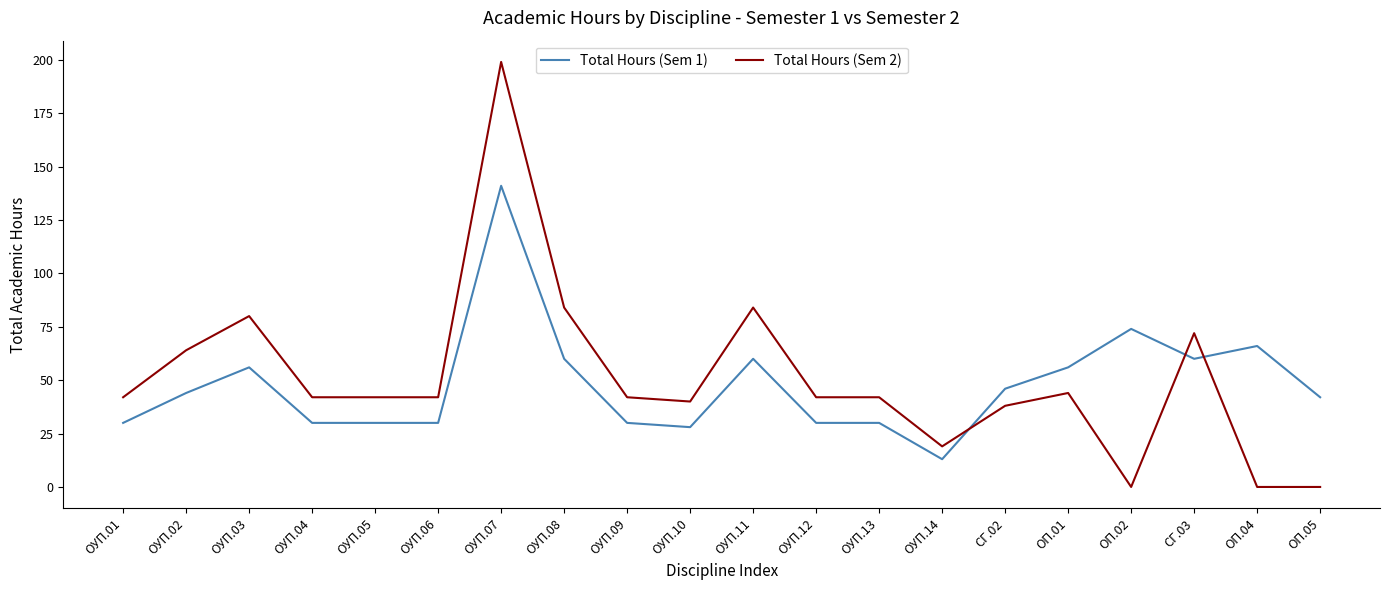

Reading left to right, extract all data points from this chart.

Total Hours (Sem 1): 30	44	56	30	30	30	141	60	30	28	60	30	30	13	46	56	74	60	66	42
Total Hours (Sem 2): 42	64	80	42	42	42	199	84	42	40	84	42	42	19	38	44	0	72	0	0